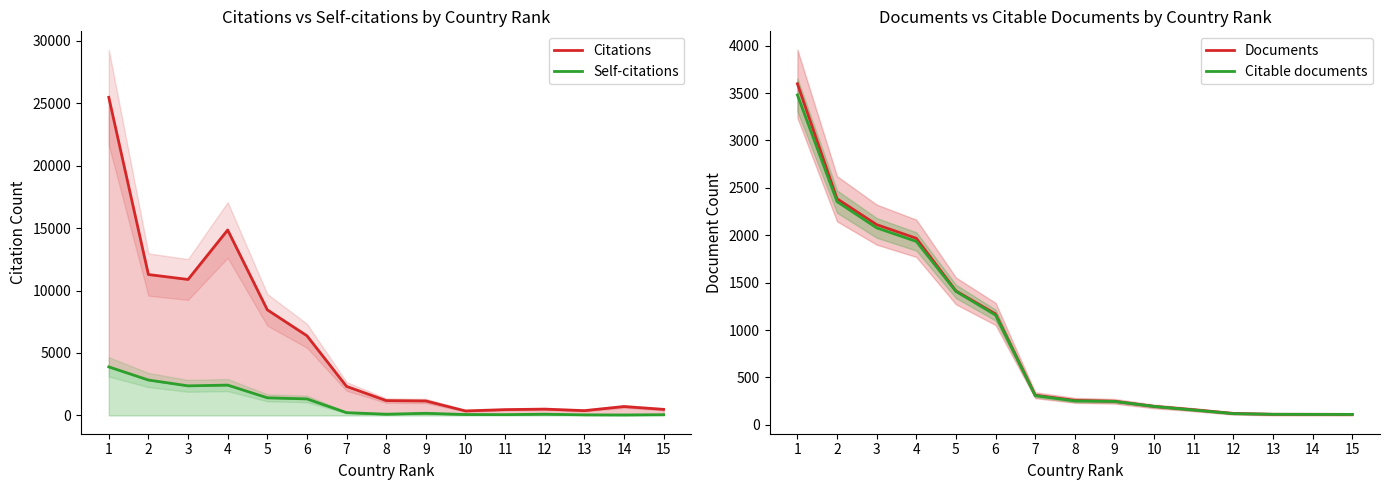

What is the minimum value shown in the chart?

38